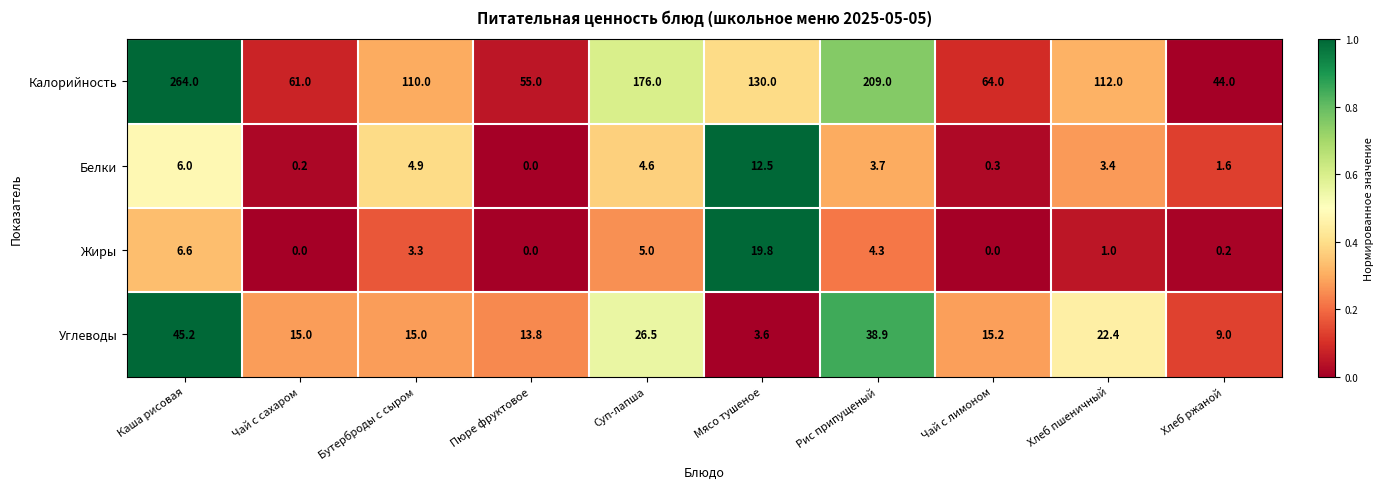

At how many categories does at least one series exceed 0?

10